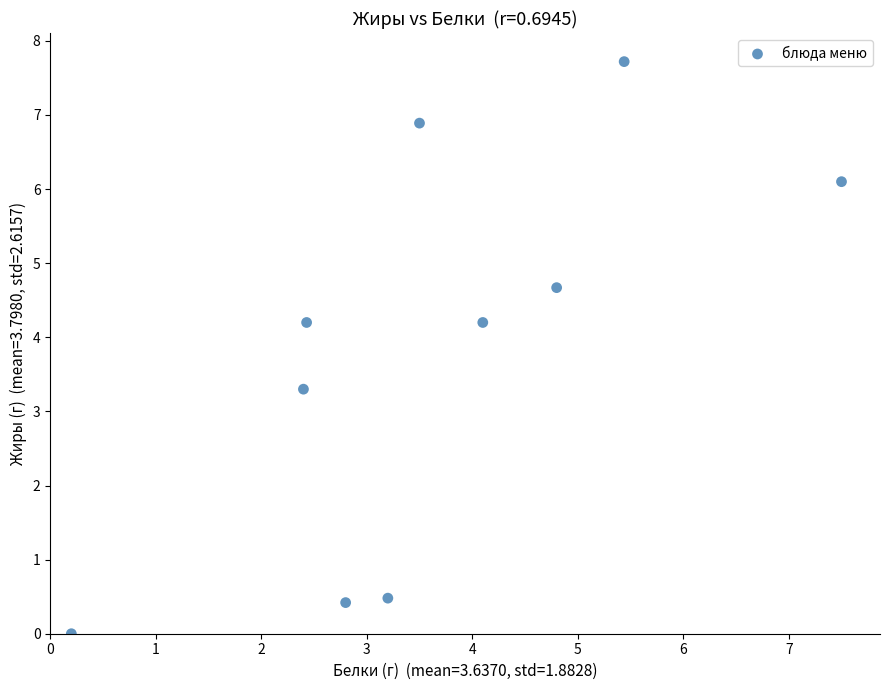

What Y value in the scatter plot is closest to 3?

3.3